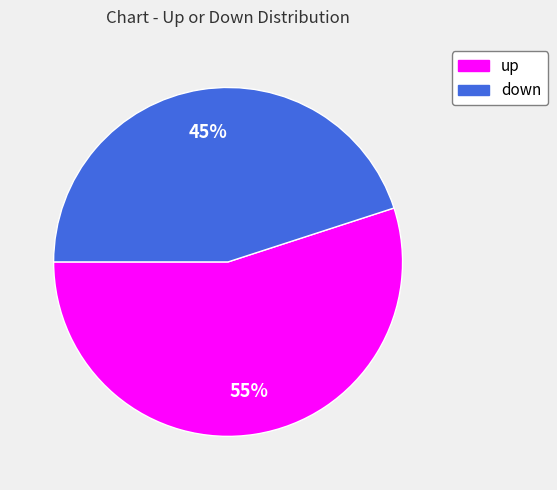

Combined, do down and up account for over 50%?

Yes